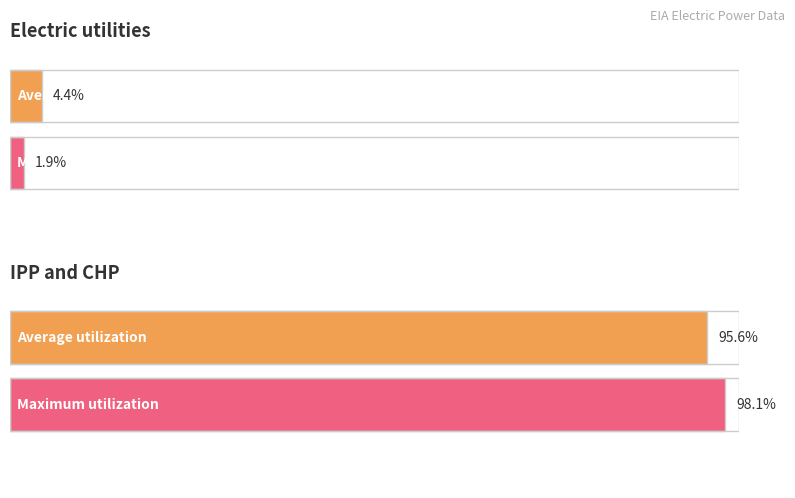

What is the spread (max minus min) of values at Electric utilities?

2.5